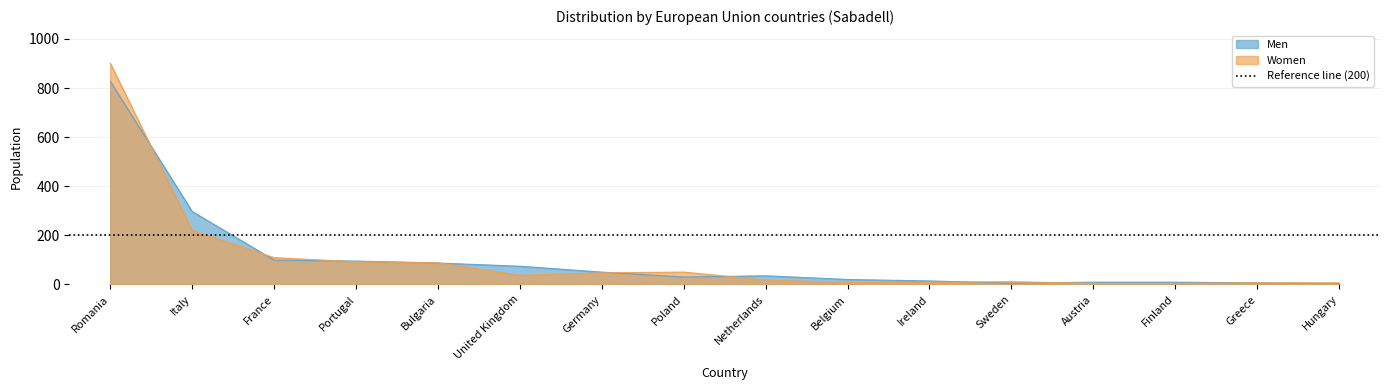

In Women, how many points are lower than both neighbors (excluding endpoints)?

1